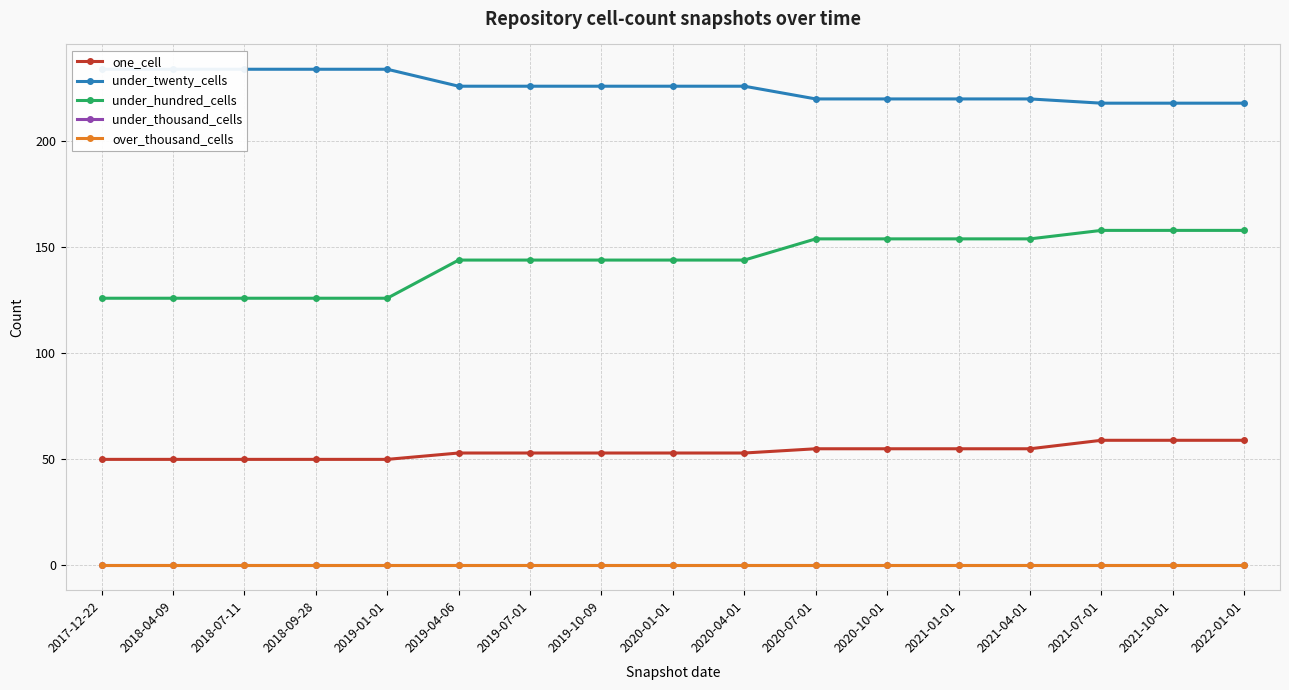

Reading right to left, list all the values displayed in this chart.

one_cell: 59	59	59	55	55	55	55	53	53	53	53	53	50	50	50	50	50
under_twenty_cells: 218	218	218	220	220	220	220	226	226	226	226	226	234	234	234	234	234
under_hundred_cells: 158	158	158	154	154	154	154	144	144	144	144	144	126	126	126	126	126
under_thousand_cells: 0	0	0	0	0	0	0	0	0	0	0	0	0	0	0	0	0
over_thousand_cells: 0	0	0	0	0	0	0	0	0	0	0	0	0	0	0	0	0